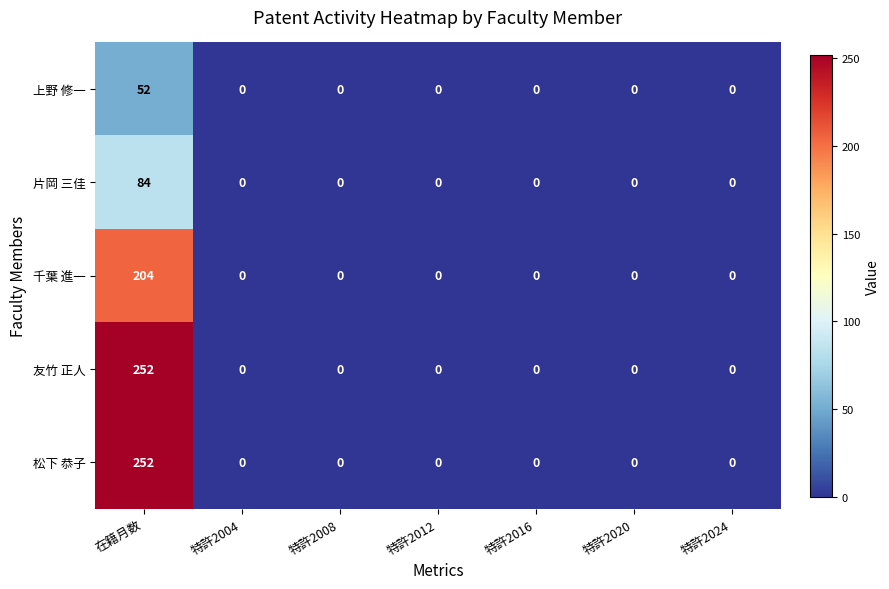

At which category is the sum across all series the highest?

在籍月数